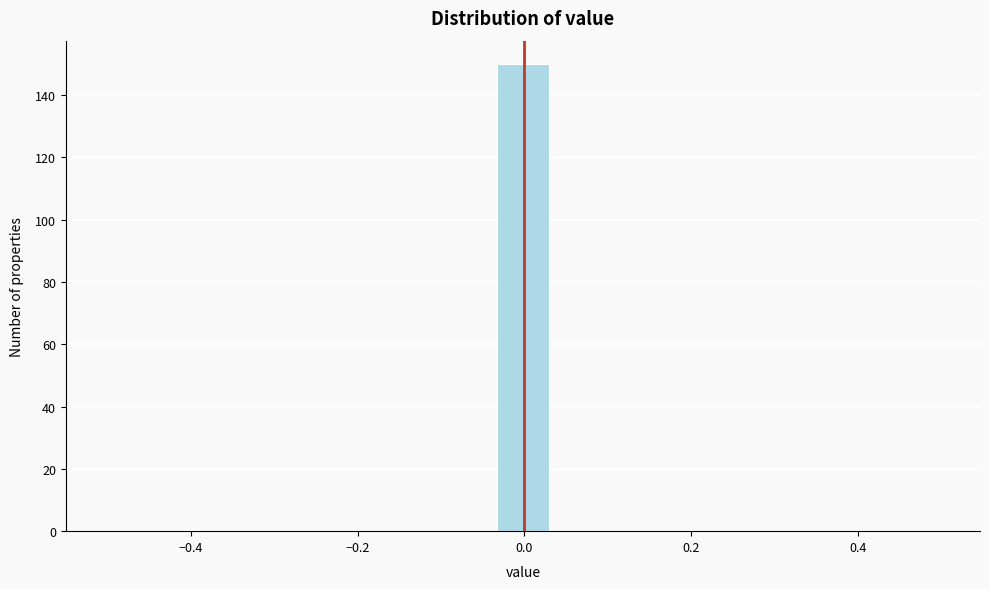

Read against the x-axis, roughly where is the centre of the tallest bar?

0.00